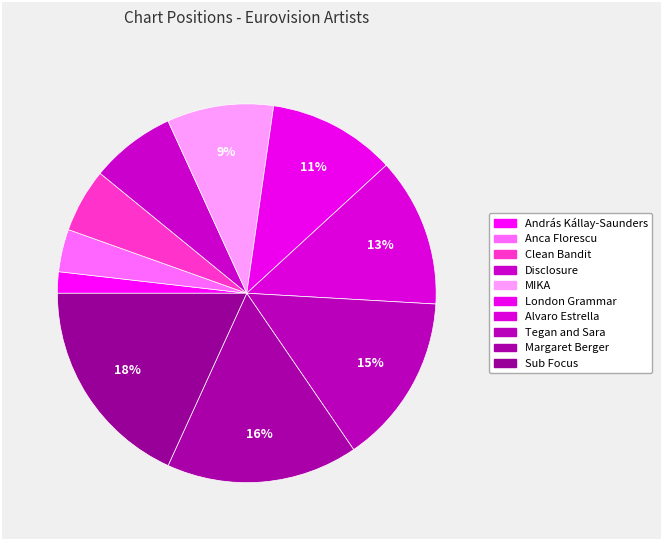

Rank the categories by value from highest to lowest.

Sub Focus, Margaret Berger, Tegan and Sara, Alvaro Estrella, London Grammar, MIKA, Disclosure, Clean Bandit, Anca Florescu, András Kállay-Saunders